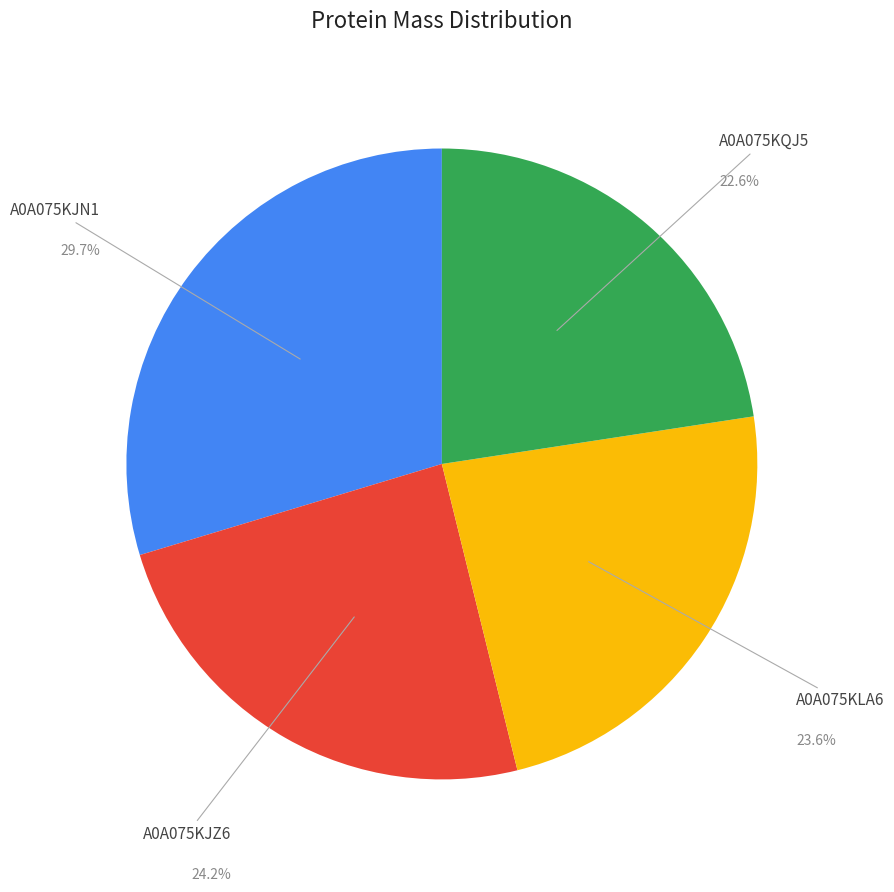

Combined, do A0A075KJN1 and A0A075KQJ5 account for over 50%?

Yes